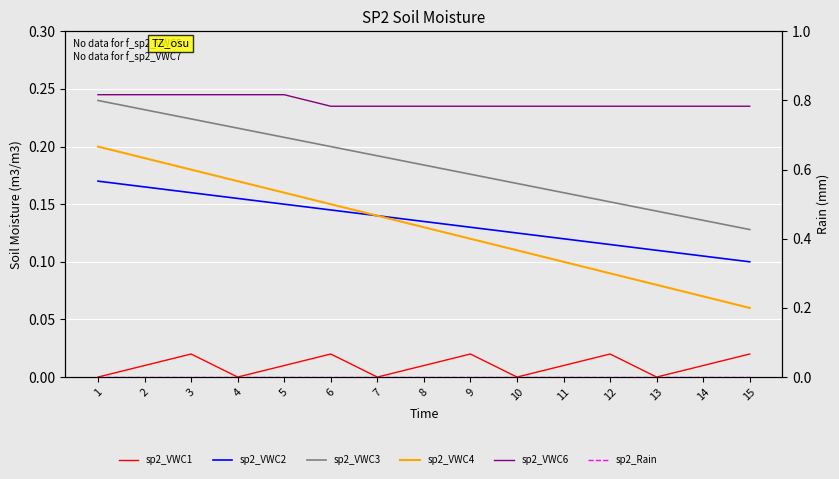

Is the value of sp2_VWC2 at 13 greater than the value of sp2_VWC1 at 10?

Yes